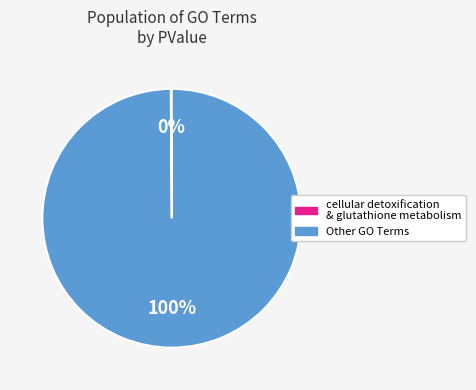

To the nearest percent, what is the average slice percentage?

50%